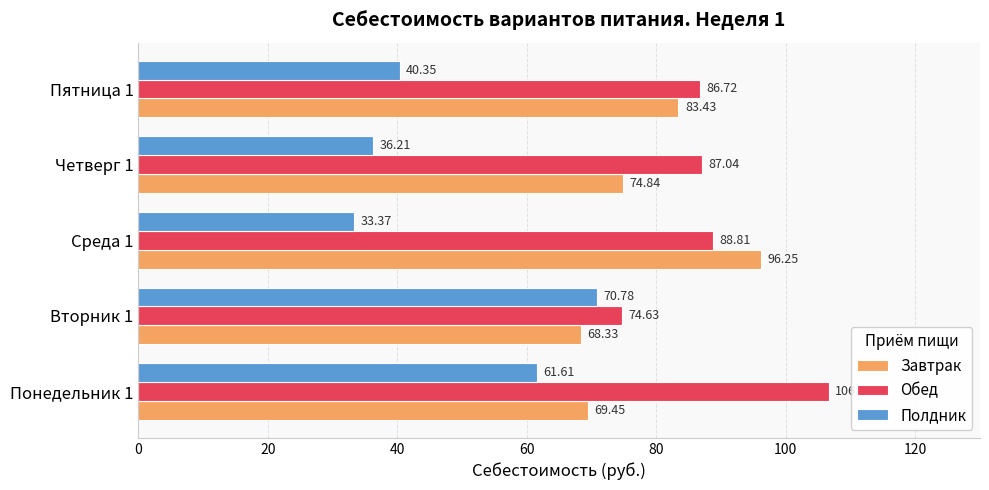

What is the difference between the highest and lowest values at Вторник 1?

6.3